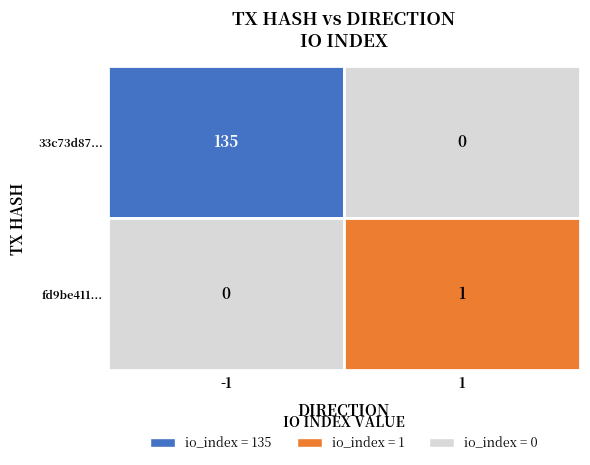

The value of fd9be411... at direction is 1. True or false?

False